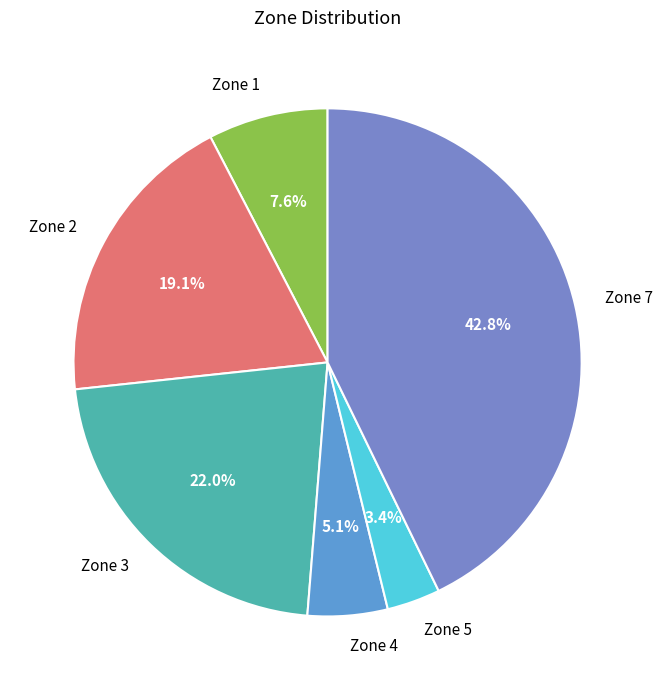

Is Zone 1 the majority of the pie?

No